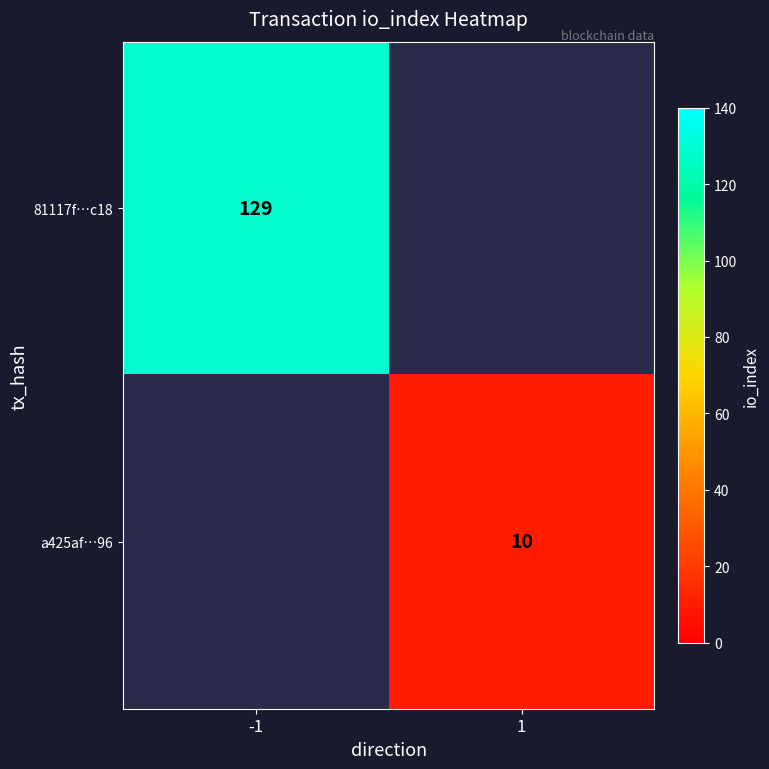

Is it true that a425af…96 equals 15 at 1?

False